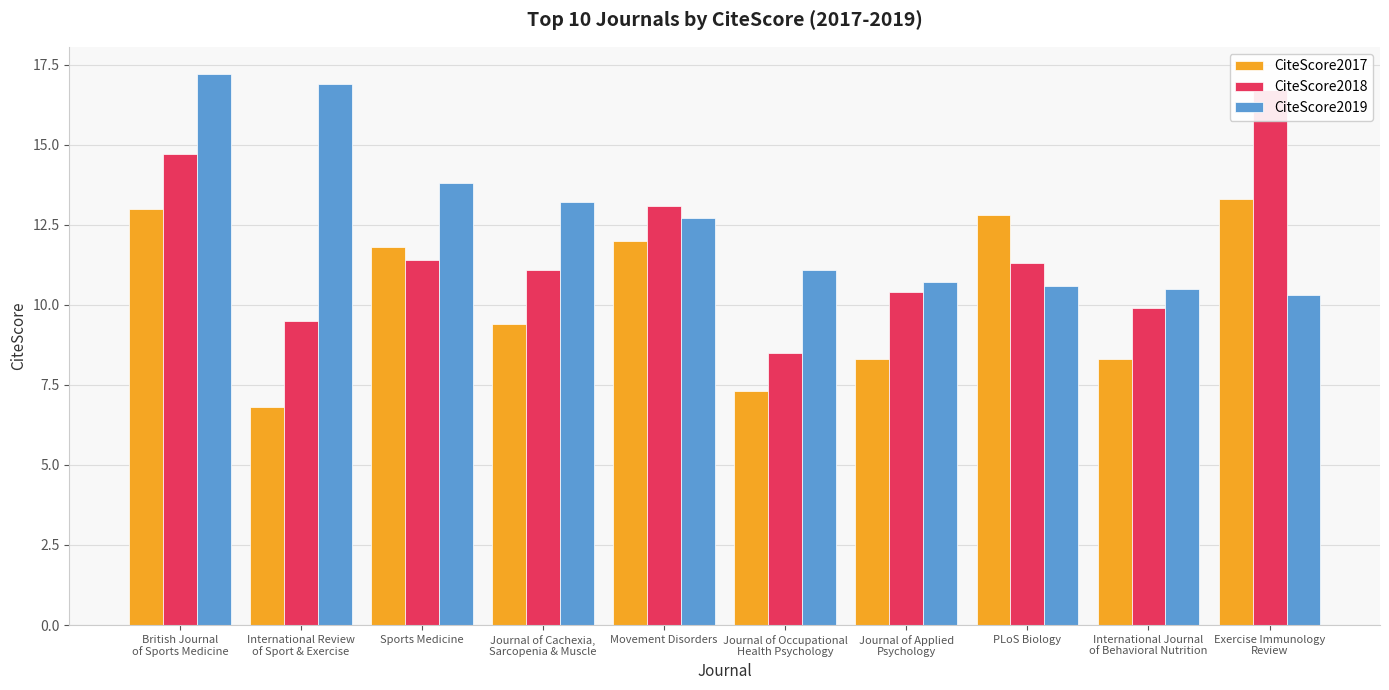

Reading left to right, what are all the values shown in this chart?

CiteScore2017: 13.0	6.8	11.8	9.4	12.0	7.3	8.3	12.8	8.3	13.3
CiteScore2018: 14.7	9.5	11.4	11.1	13.1	8.5	10.4	11.3	9.9	16.7
CiteScore2019: 17.2	16.9	13.8	13.2	12.7	11.1	10.7	10.6	10.5	10.3